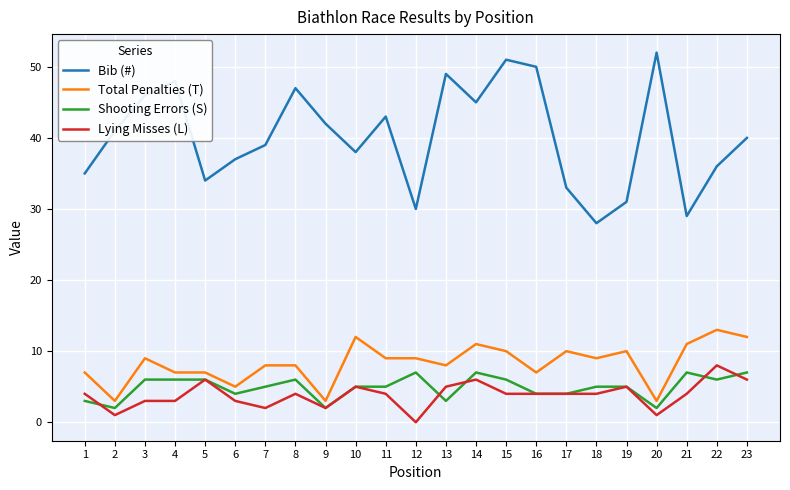

List the series in order of their peak value, highest first.

Bib (#), Total Penalties (T), Lying Misses (L), Shooting Errors (S)